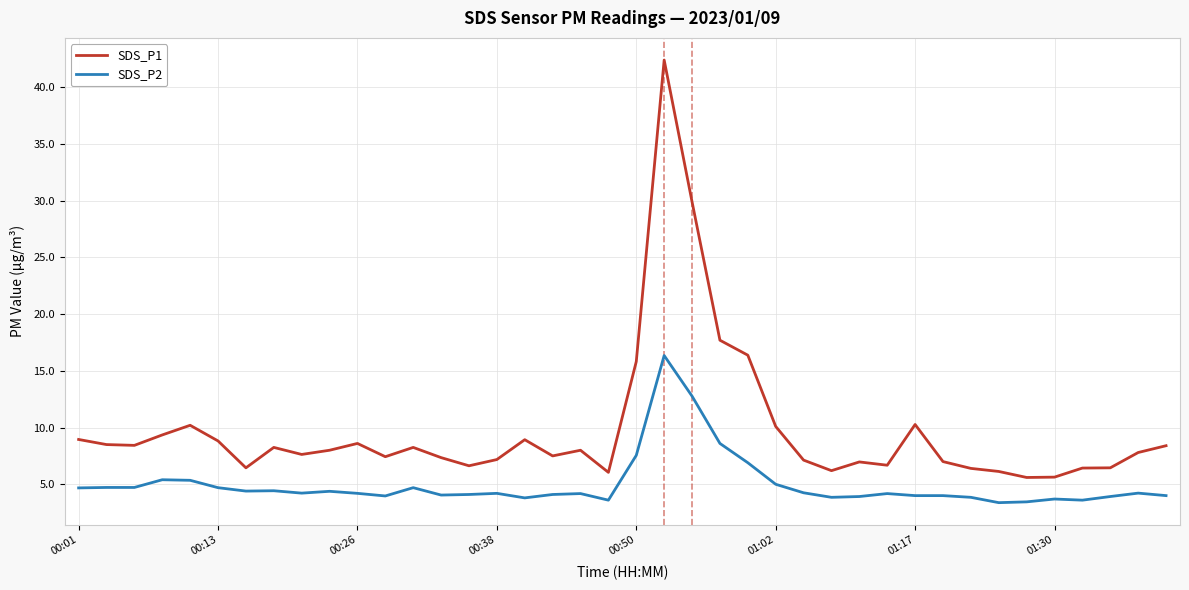

Which series has the largest total across all categories?

SDS_P1